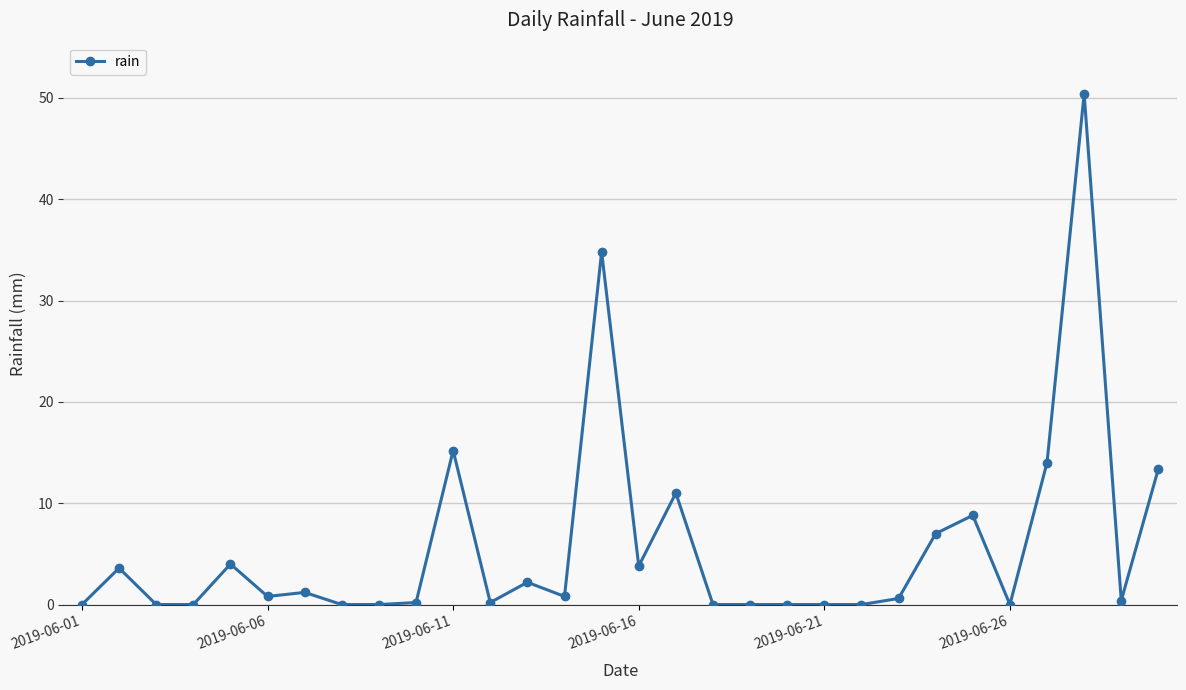

What is the difference between the maximum and minimum values?

50.4